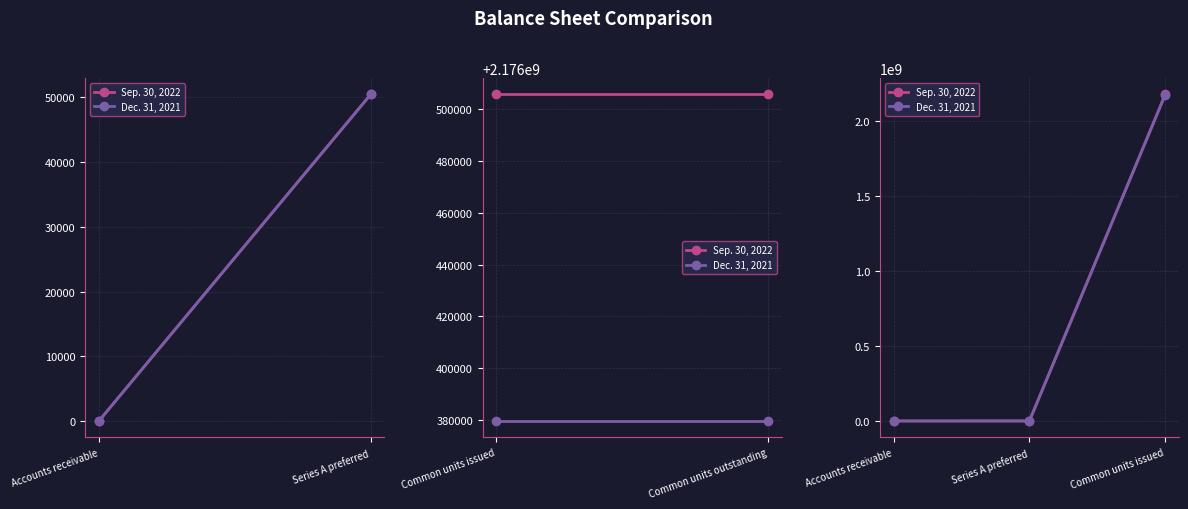

How many lines are shown in the chart?

2